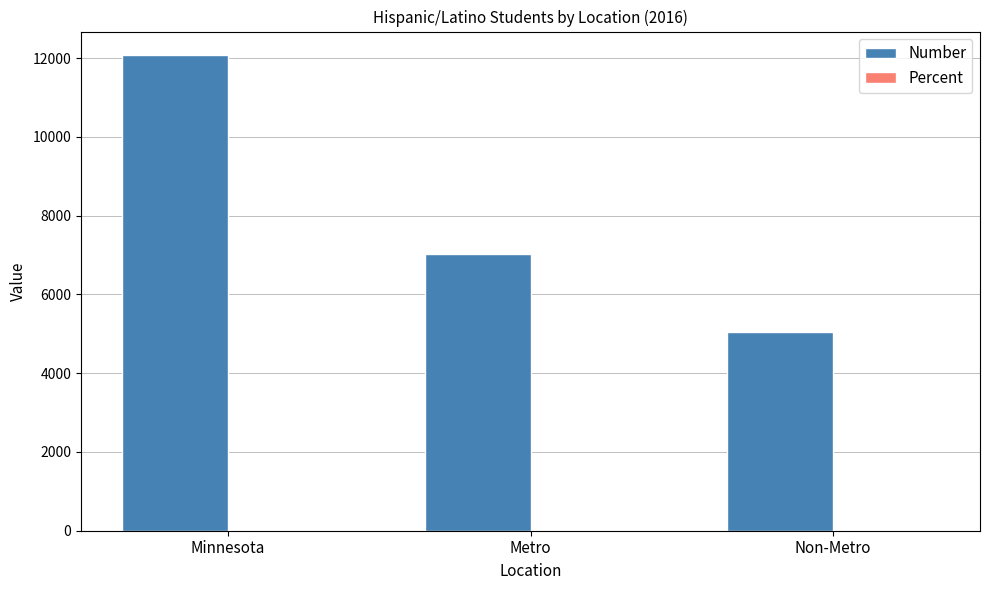

Which series changed the most between Minnesota and Non-Metro?

Number